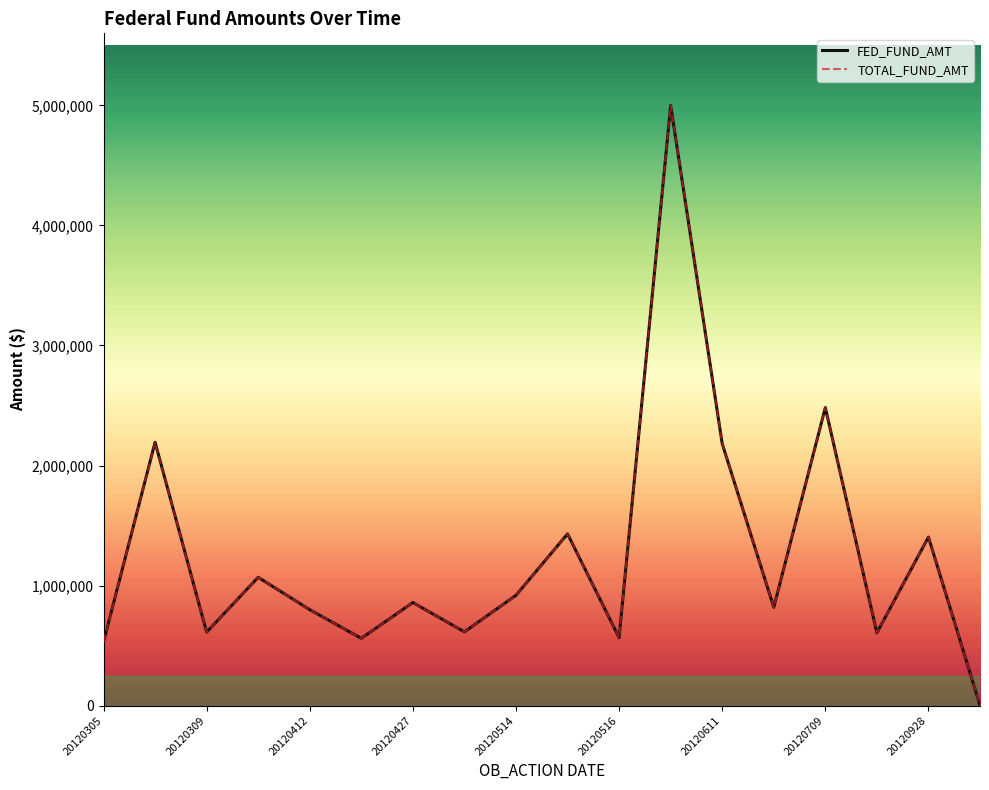

Does the chart display data point markers on the line(s)?

No